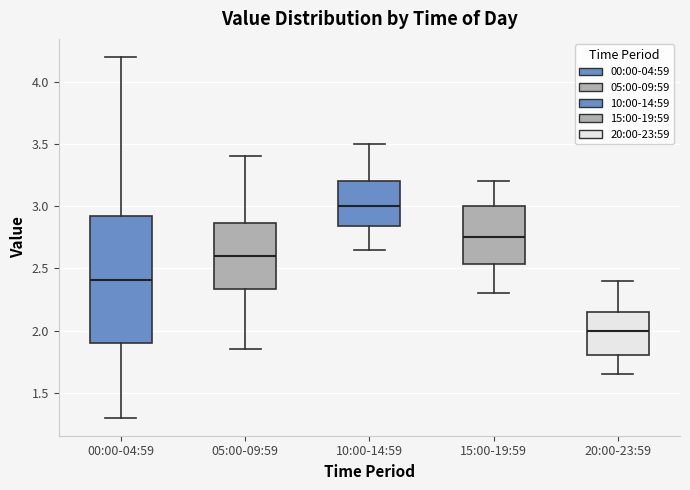

Which box has the highest median line?

10:00-14:59